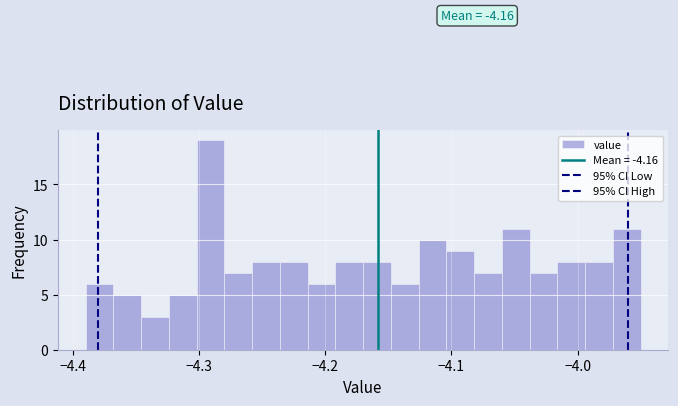

Around what value on the x-axis is the tallest bar? Give the approximate position of its centre, as read against the axis.

-4.29